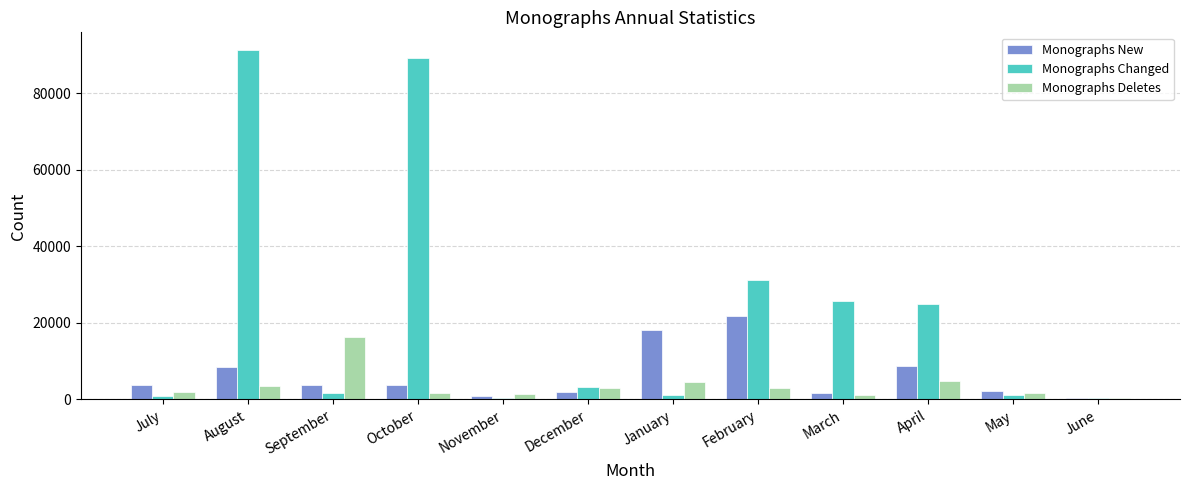

What is the sum of all Monographs Changed values?

271543